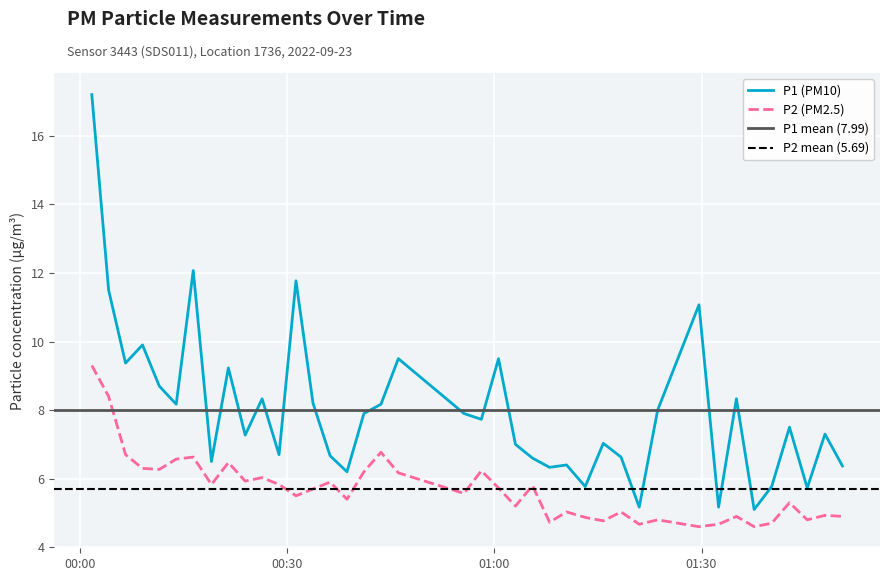

True or false: P1 (PM10) and P2 (PM2.5) cross at least once.

False